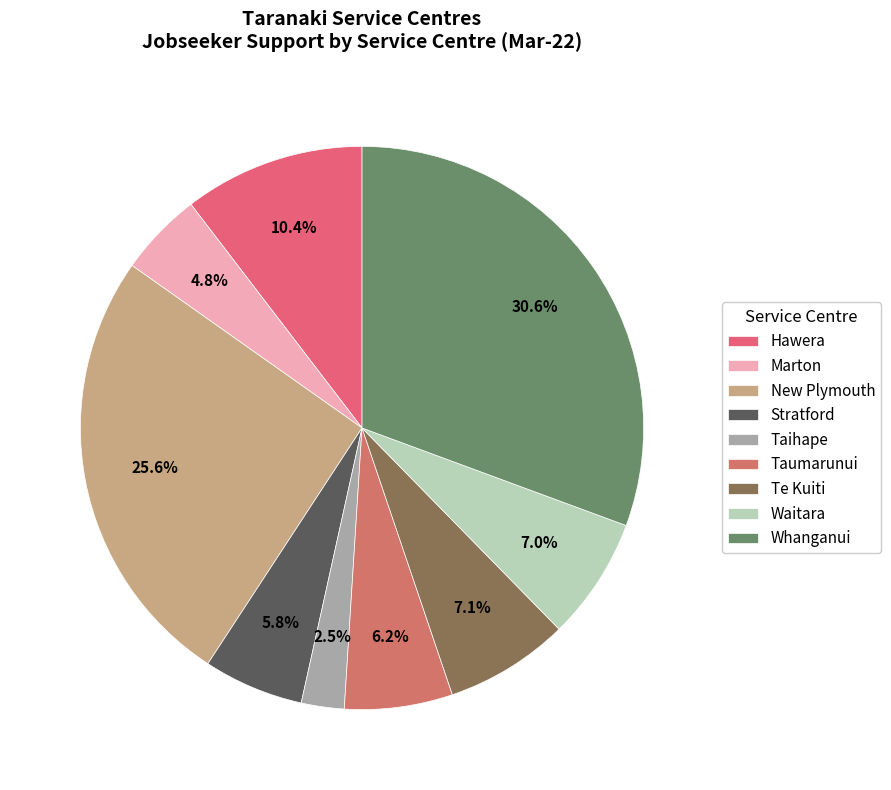

How many slices are in this pie chart?

9